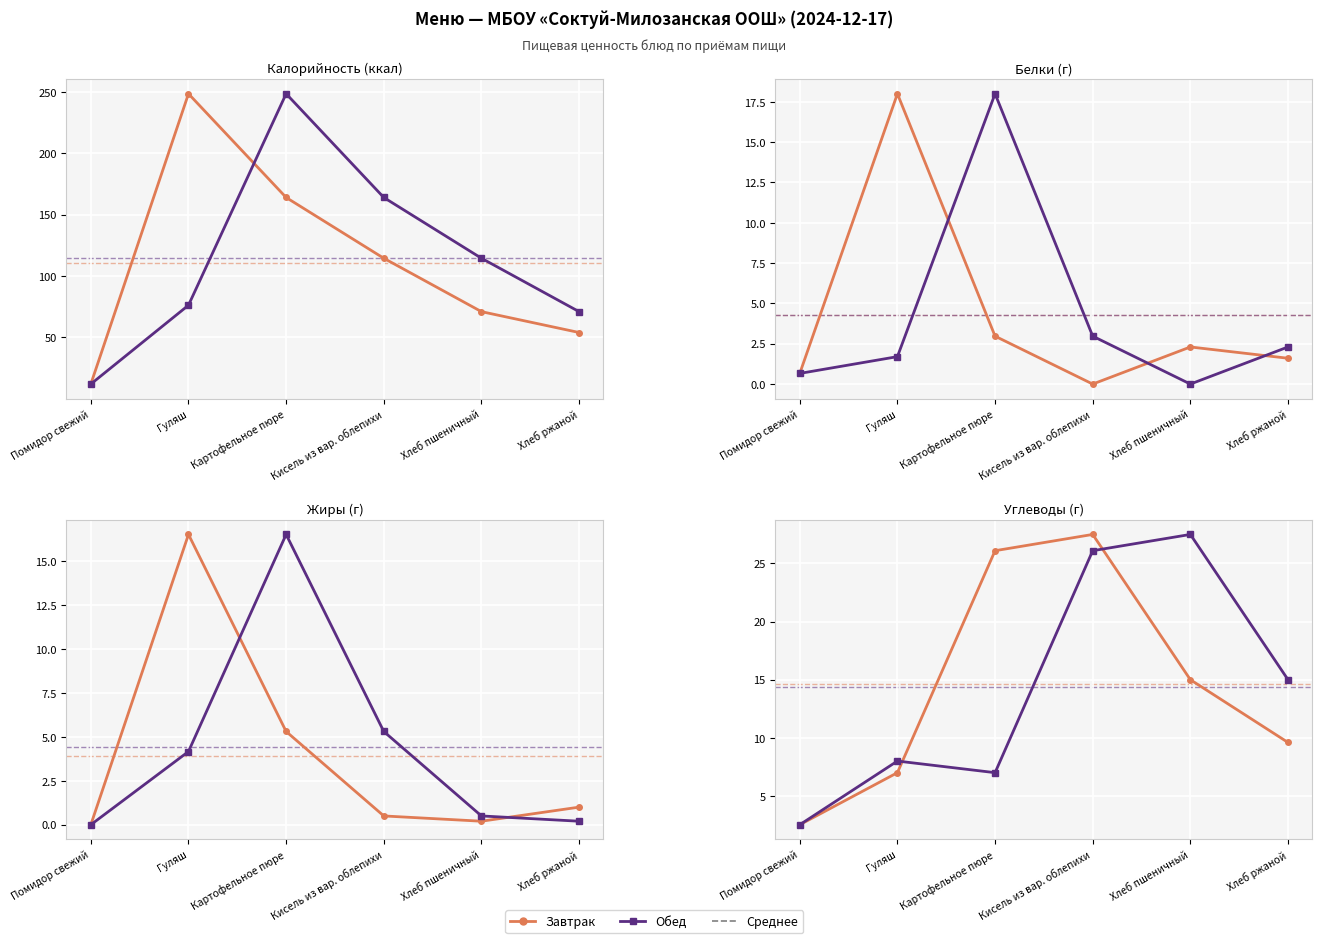

What is the sum of the Завтрак values at Помидор свежий and Гуляш?

9.5